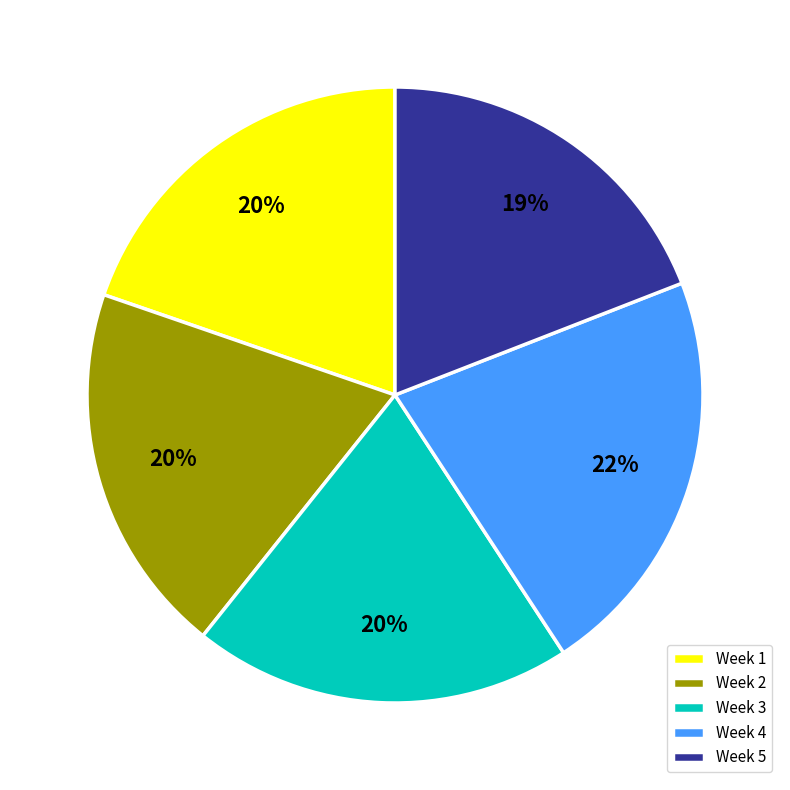

Which category has the biggest portion of the pie?

Week 4